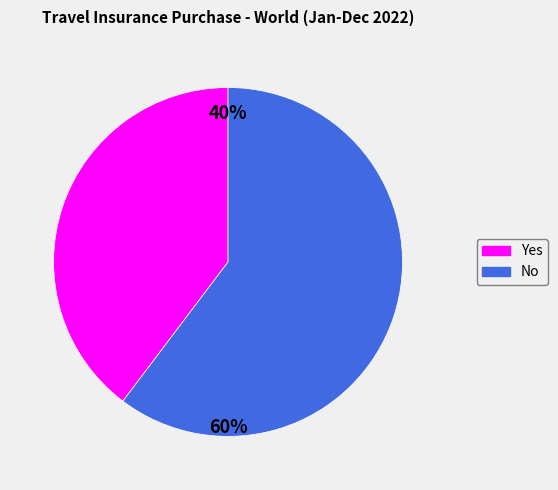

True or false: No accounts for 60% of the total.

True